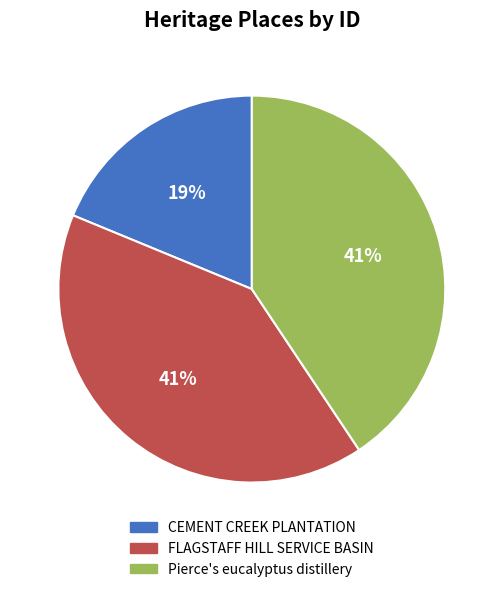

Do Pierce's eucalyptus distillery and CEMENT CREEK PLANTATION together represent more than half of the pie?

Yes